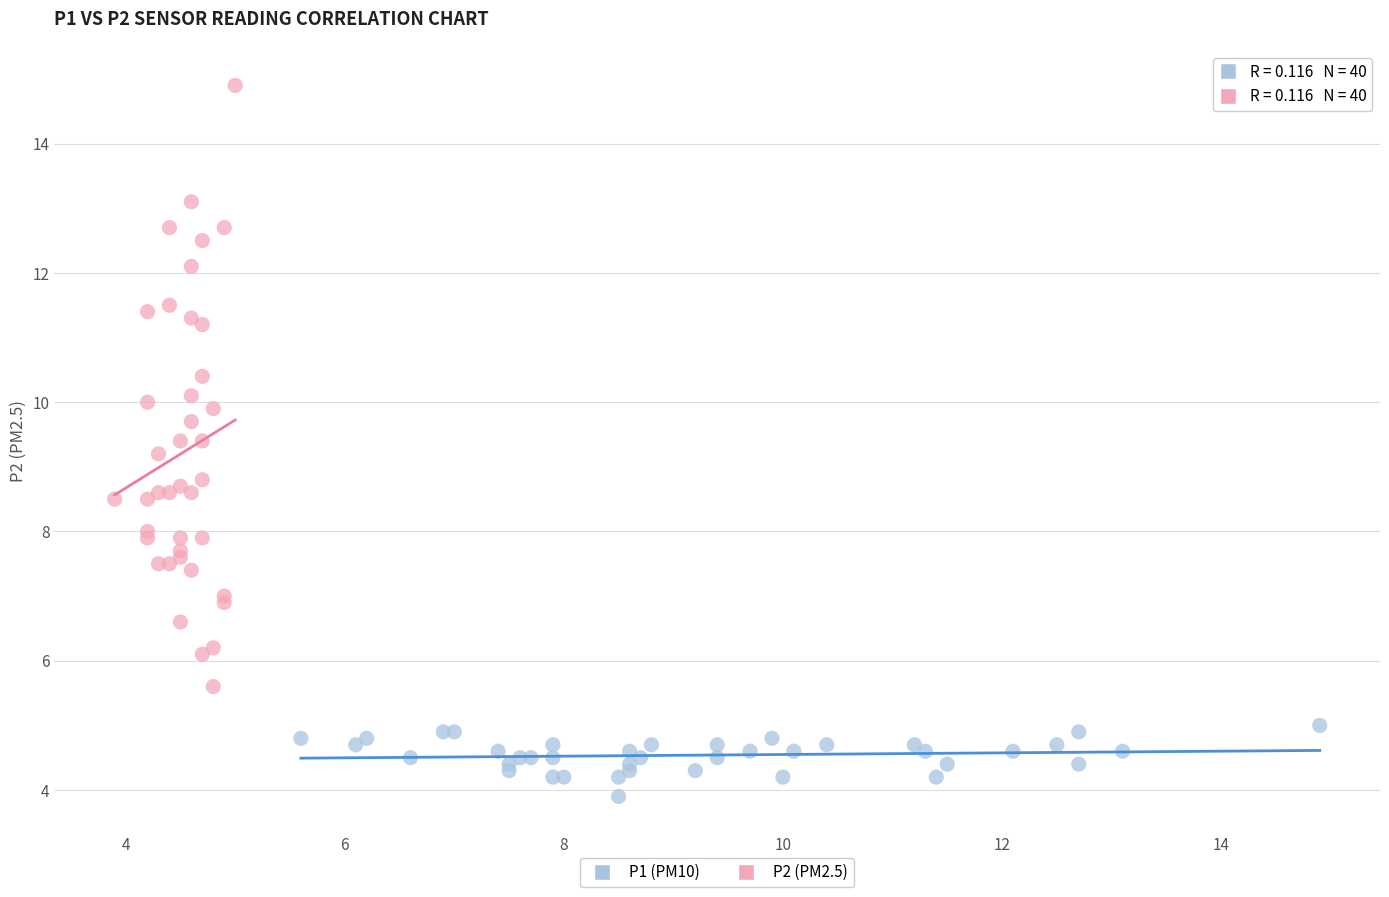

What are all the series names shown in the legend?

P1 (PM10), P2 (PM2.5)